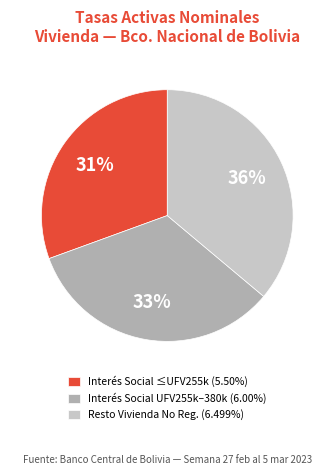

To the nearest percent, what is the difference between the Interés Social UFV255k–380k (6.00%) and Resto Vivienda No Reg. (6.499%) slice percentages?

3%